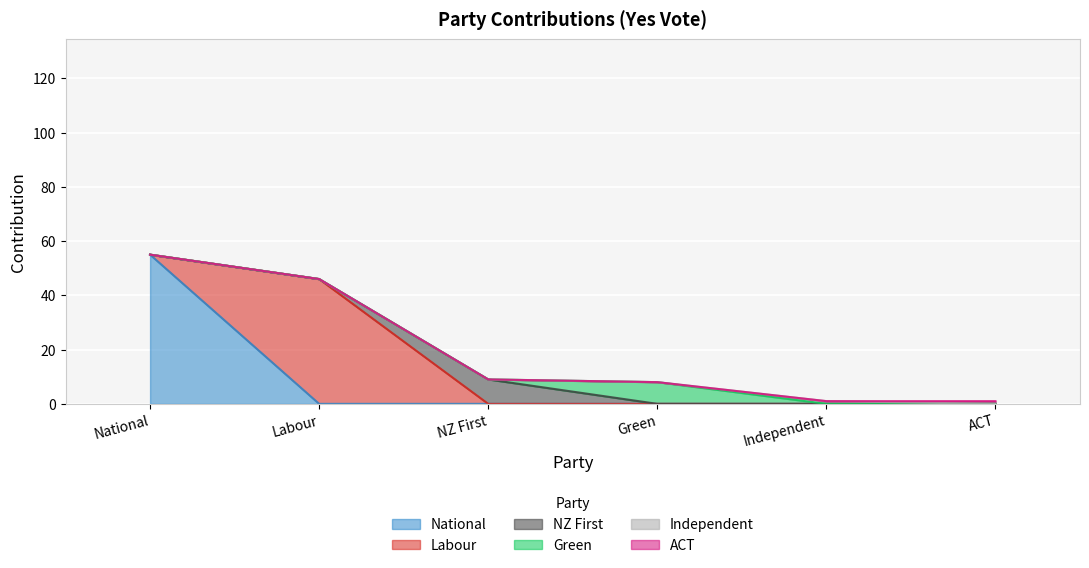

What is the total value across all series at Labour?

46